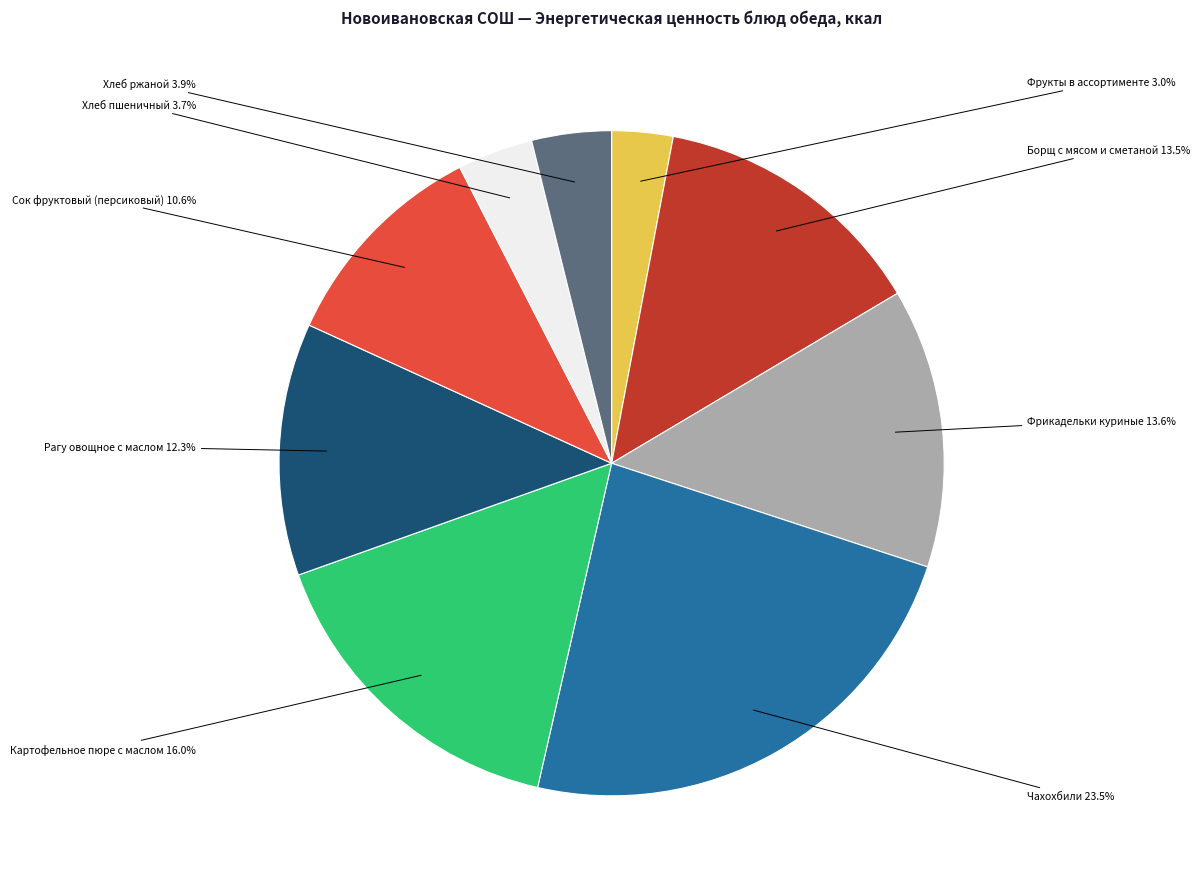

How many segments does this pie chart have?

9